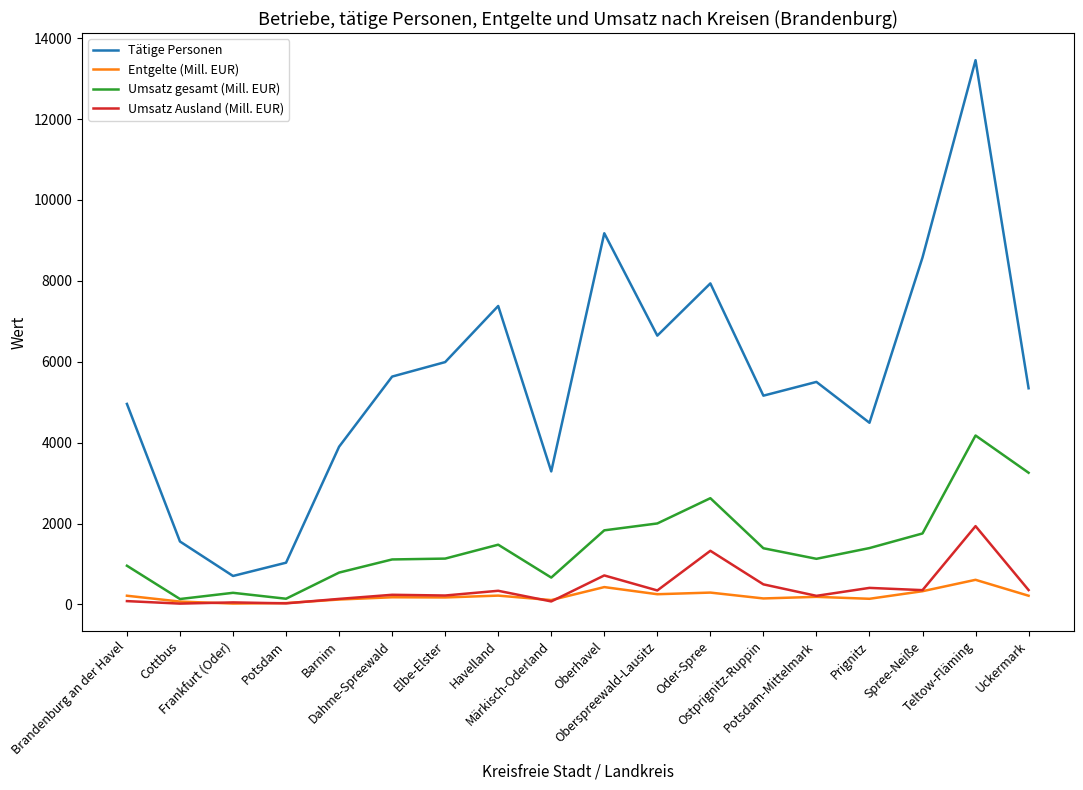

Rank the series by their maximum value, from highest to lowest.

Tätige Personen, Umsatz gesamt (Mill. EUR), Umsatz Ausland (Mill. EUR), Entgelte (Mill. EUR)